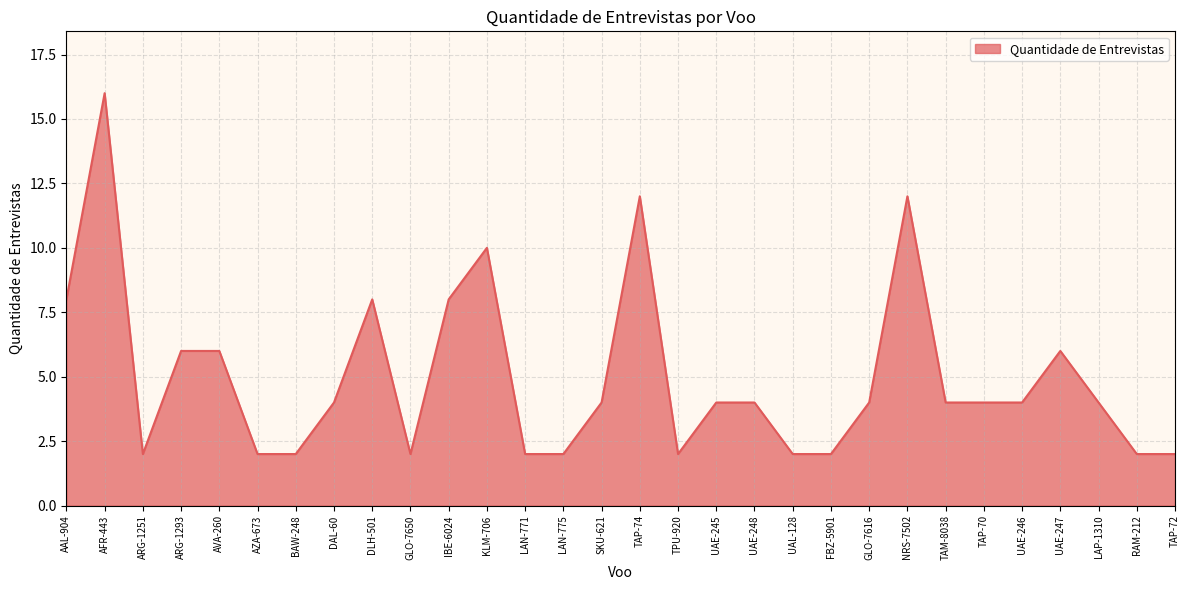

What position from the right is TAP-70?

6